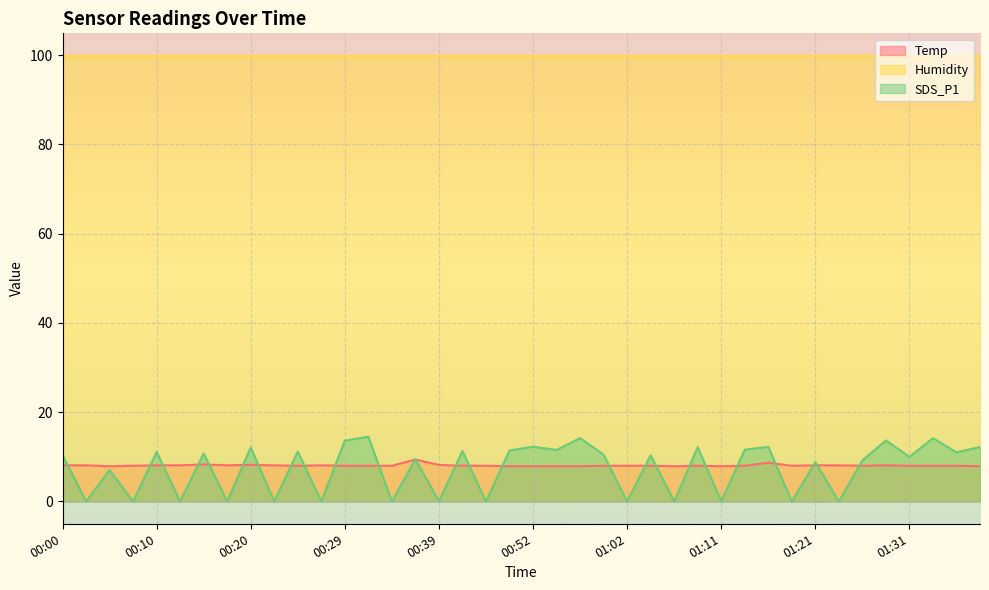

What is the value of the Temp point at the 29th from the left?

7.9